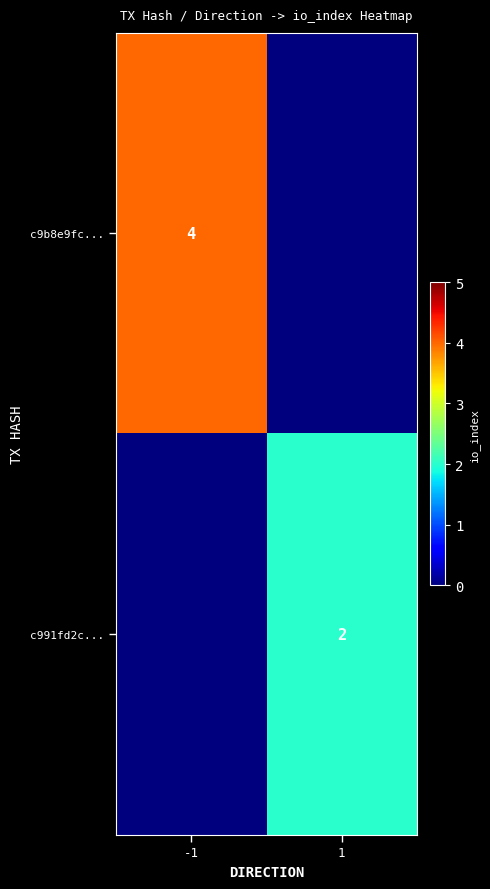

Is it true that c991fd2c... equals 0 at 1?

False